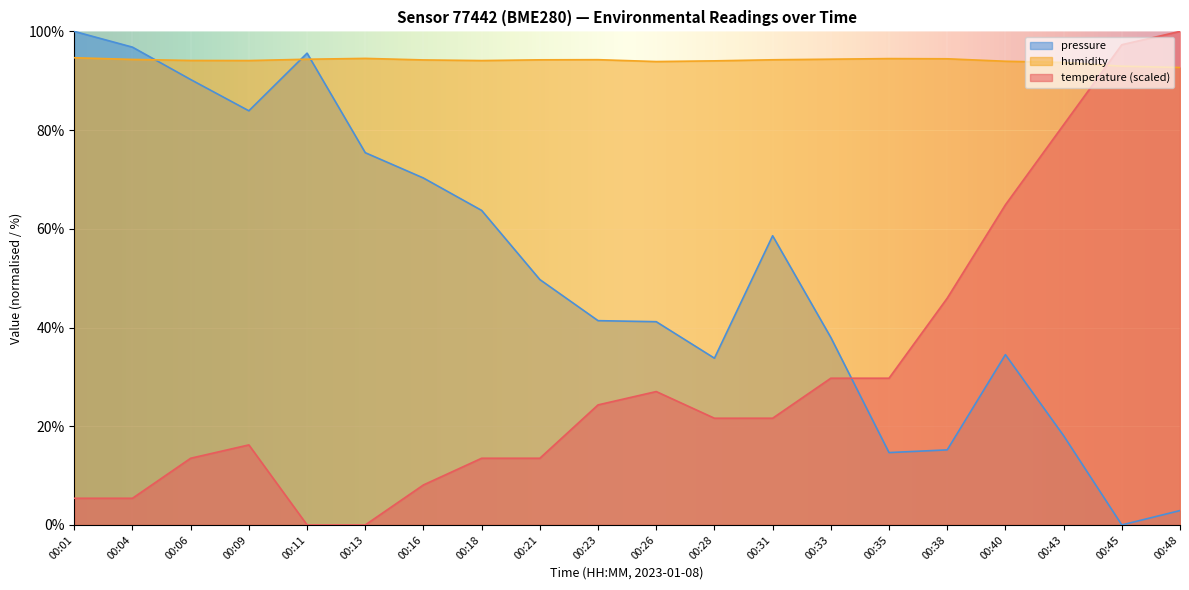

Between 00:26 and 00:48, which series saw the biggest shift?

temperature (scaled)